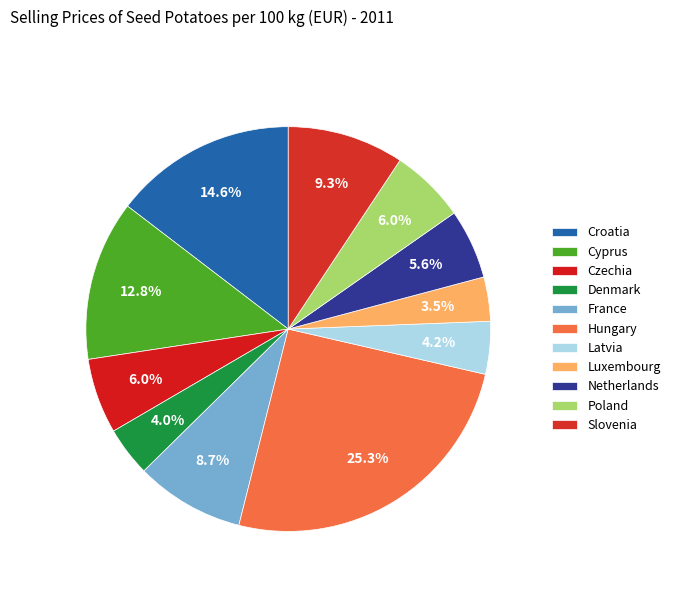

Count the number of slices in the pie.

11